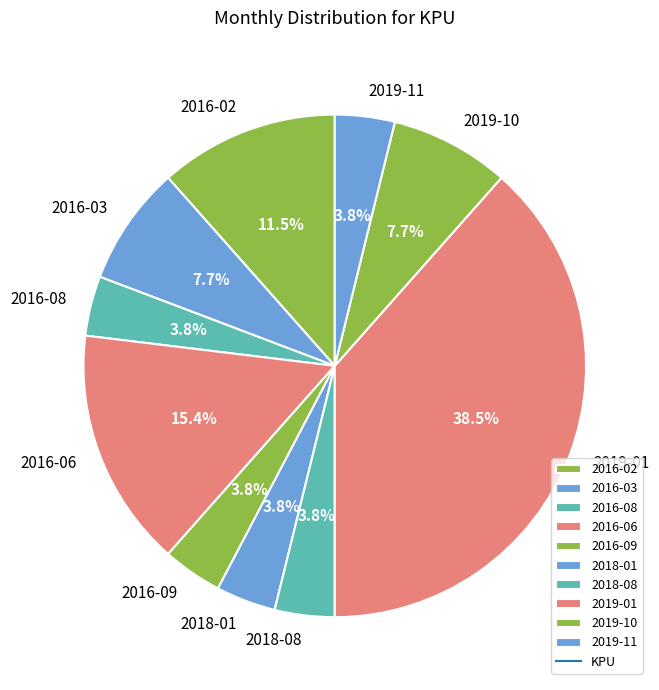

How many slices are in this pie chart?

10